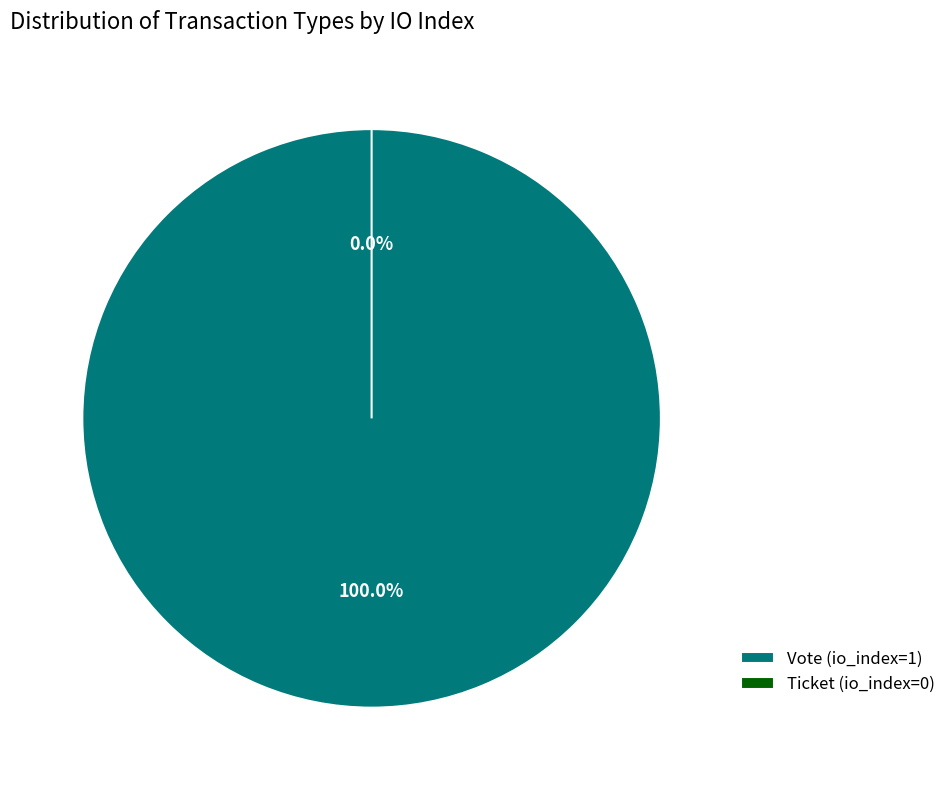

To the nearest percent, what is the difference between the largest and smallest slice percentages?

100%